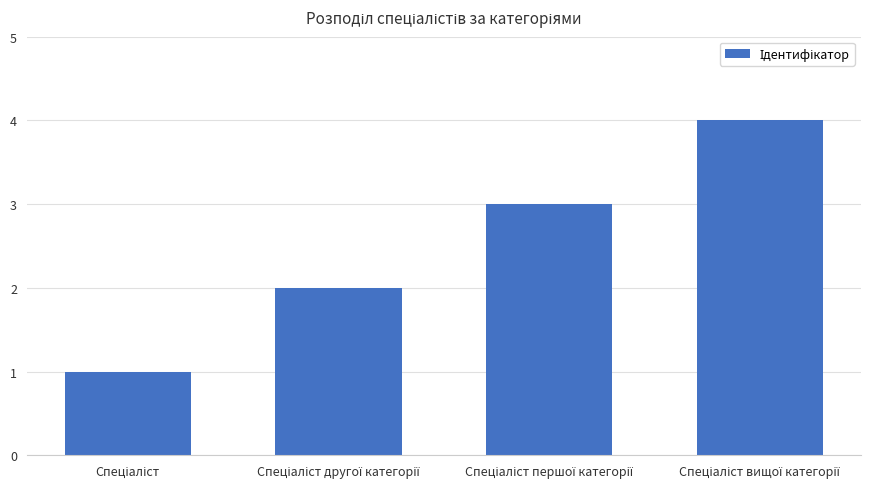

What is the difference between the maximum and minimum values?

3